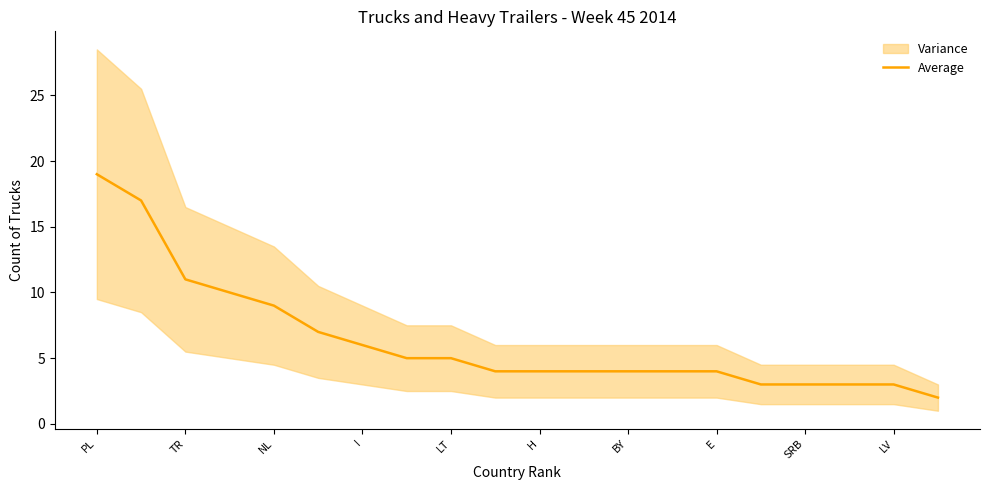

True or false: Average has a value of 6 at I.

True